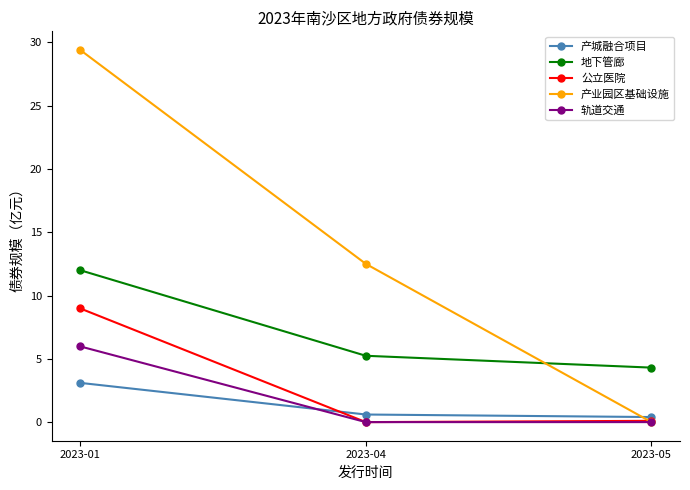

What is the value of the 地下管廊 point at the 1st from the left?

12.0